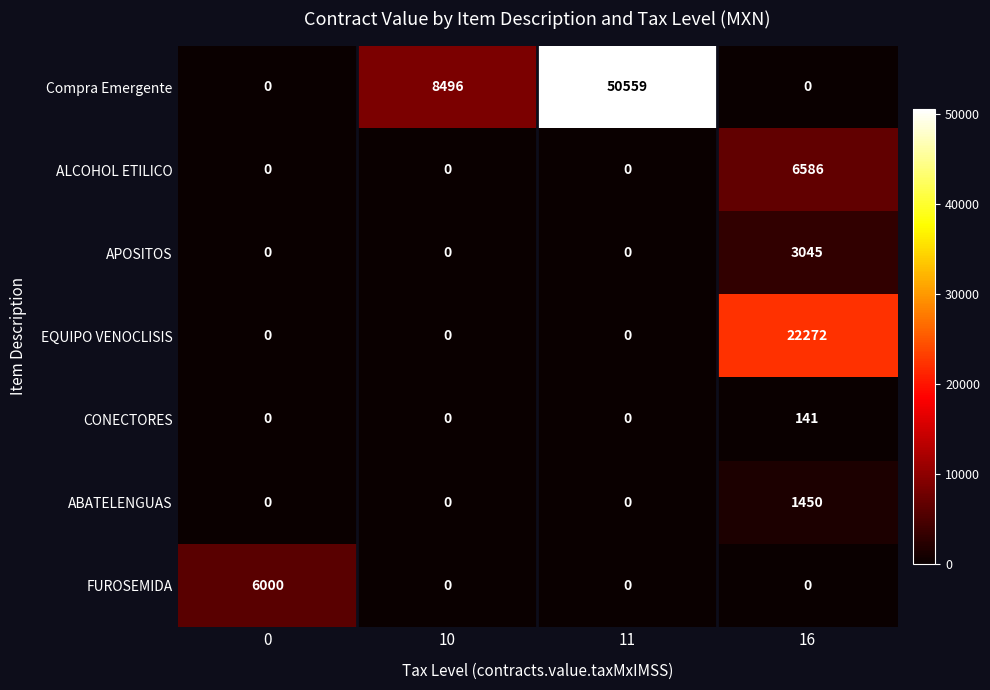

What is the sum of all Compra Emergente values?

59055